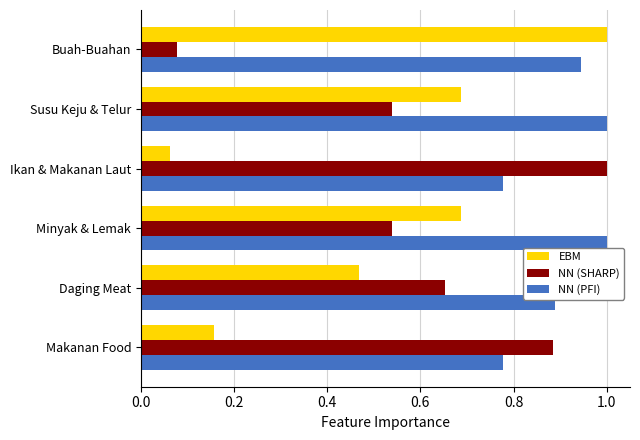

Is the value of NN (PFI) at Ikan & Makanan Laut greater than the value of EBM at Minyak & Lemak?

Yes